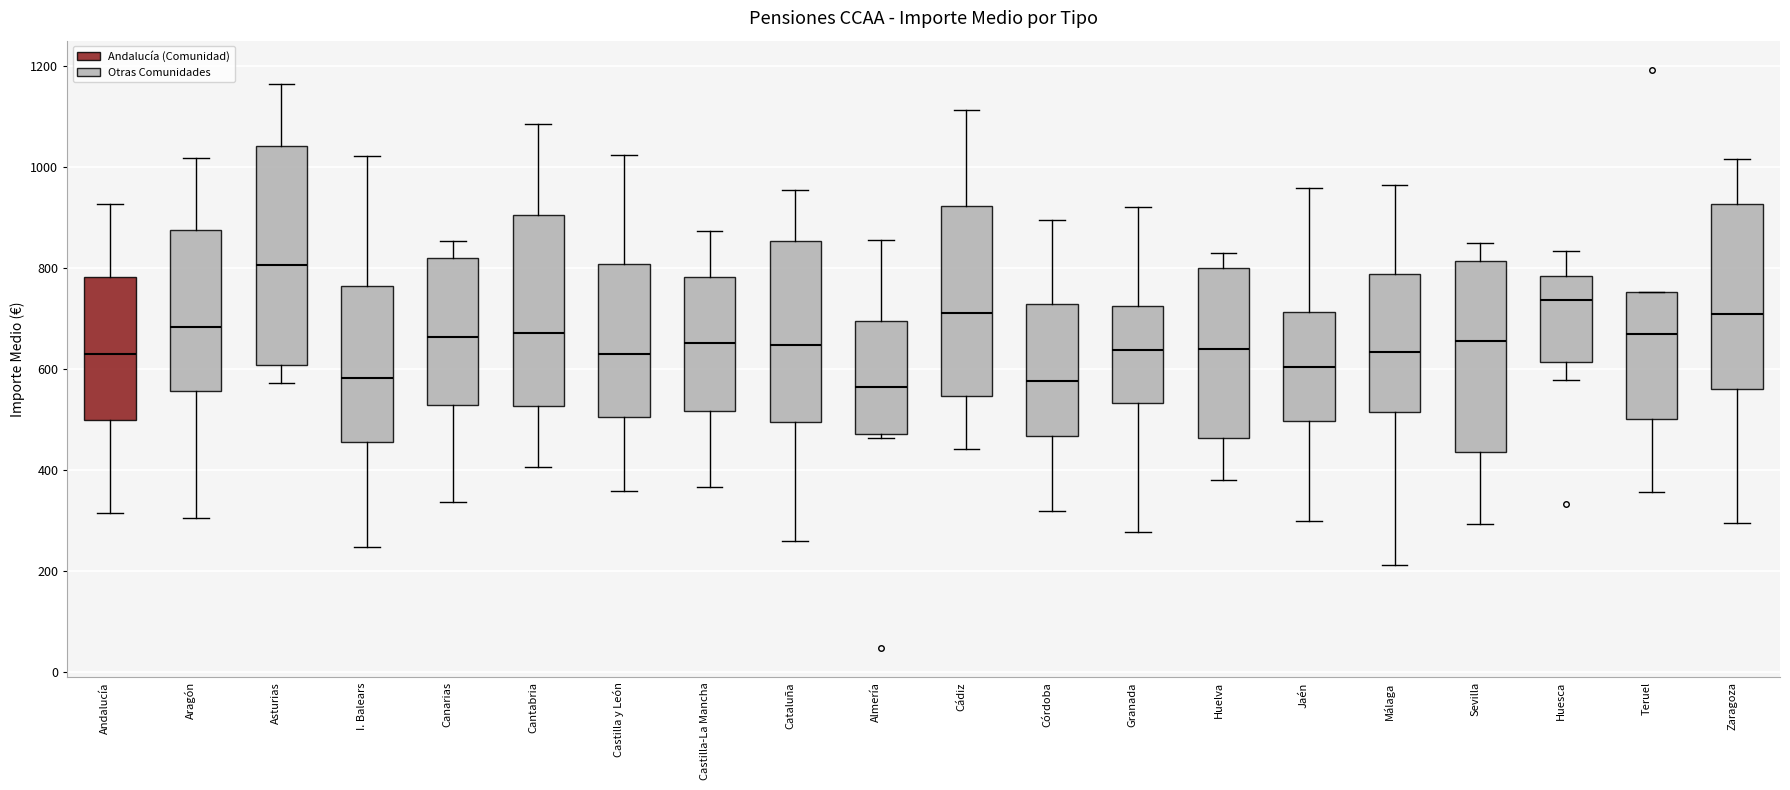

Reading left to right, transcribe this box plot: for each box, give where its median line is, the range the box spans, and where its two whiskers end, as read against the y-axis. The values are not printed on the chart, so give them approximately, as read against the axis.

Andalucía: median 620, box 500 to 780, whiskers 320 to 920
Aragón: median 680, box 560 to 880, whiskers 300 to 1020
Asturias: median 800, box 600 to 1040, whiskers 580 to 1160
I. Balears: median 580, box 460 to 760, whiskers 240 to 1020
Canarias: median 660, box 520 to 820, whiskers 340 to 860
Cantabria: median 680, box 520 to 900, whiskers 400 to 1080
Castilla y León: median 620, box 500 to 800, whiskers 360 to 1020
Castilla-La Mancha: median 660, box 520 to 780, whiskers 360 to 880
Cataluña: median 640, box 500 to 860, whiskers 260 to 960
Almería: median 560, box 480 to 700, whiskers 460 to 860
Cádiz: median 720, box 540 to 920, whiskers 440 to 1120
Córdoba: median 580, box 460 to 720, whiskers 320 to 900
Granada: median 640, box 540 to 720, whiskers 280 to 920
Huelva: median 640, box 460 to 800, whiskers 380 to 840
Jaén: median 600, box 500 to 720, whiskers 300 to 960
Málaga: median 640, box 520 to 780, whiskers 220 to 960
Sevilla: median 660, box 440 to 820, whiskers 300 to 860
Huesca: median 740, box 620 to 780, whiskers 580 to 840
Teruel: median 680, box 500 to 760, whiskers 360 to 760
Zaragoza: median 700, box 560 to 920, whiskers 300 to 1020